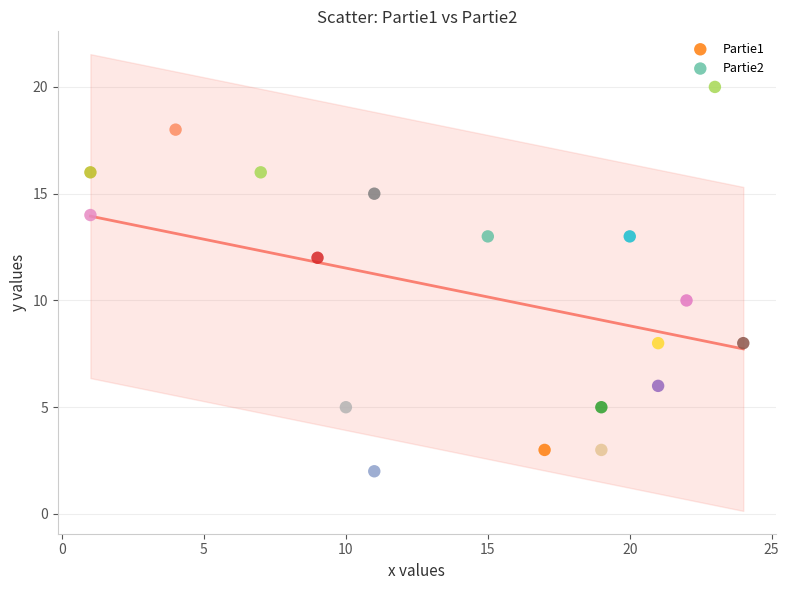

Which series contains the highest Y value?

Partie2